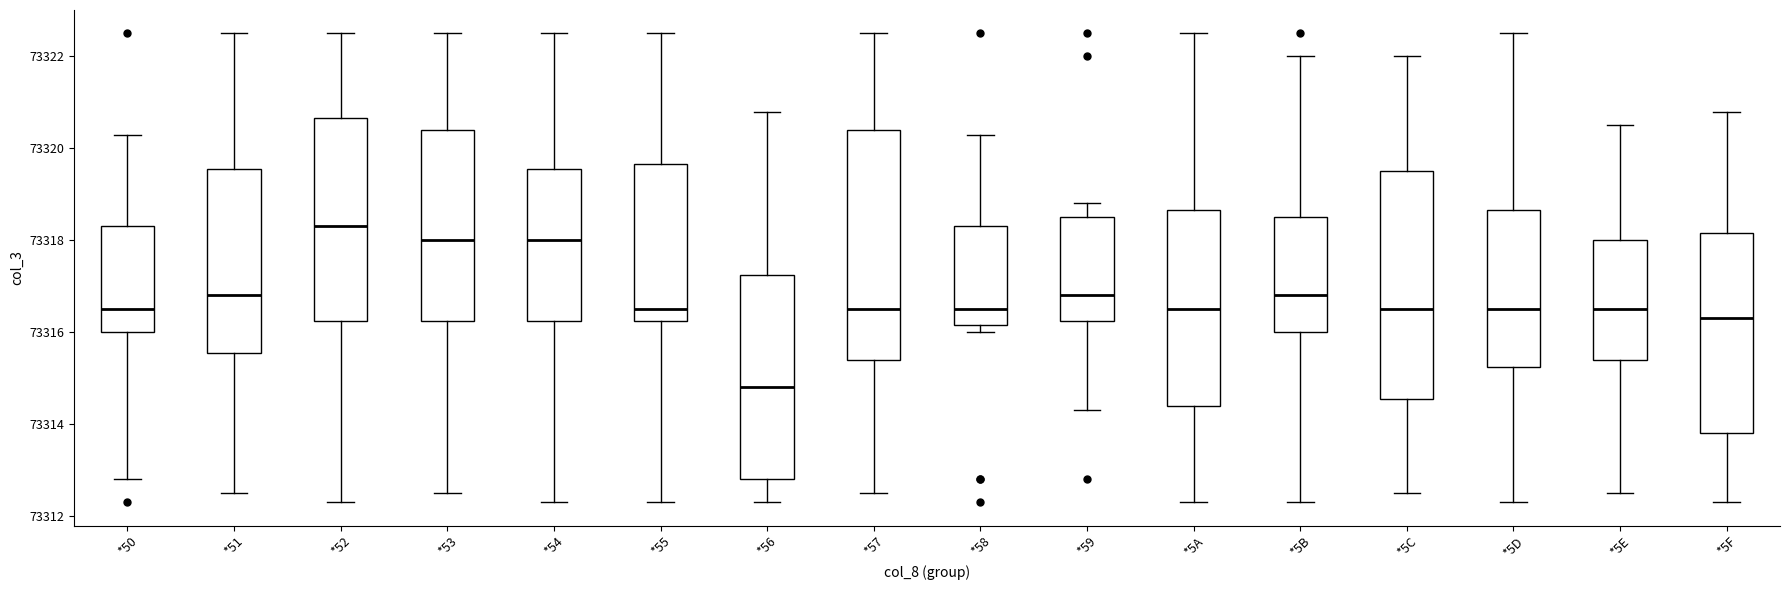

Where is the upper edge of the box for *5D on the y-axis? The values are not printed on the chart, so give them approximately, as read against the axis.

73318.6